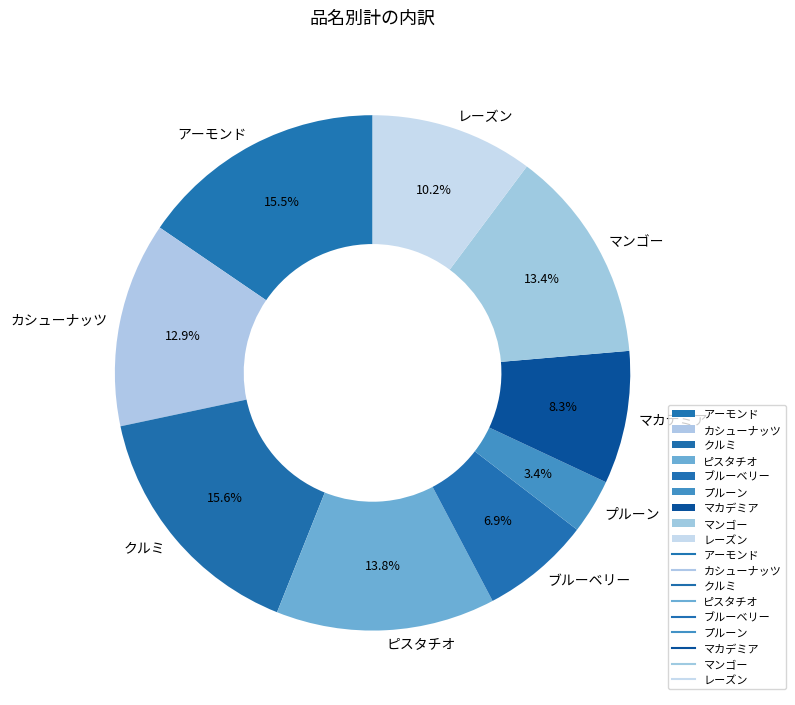

Which category has the smallest portion of the pie?

プルーン